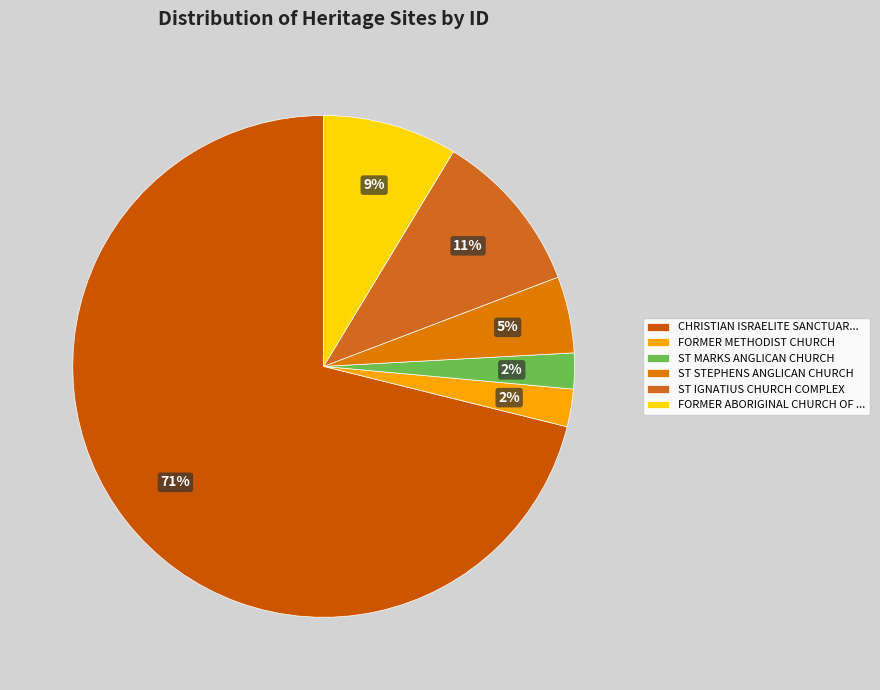

What is the change in value from FORMER METHODIST CHURCH to ST STEPHENS ANGLICAN CHURCH?

+495